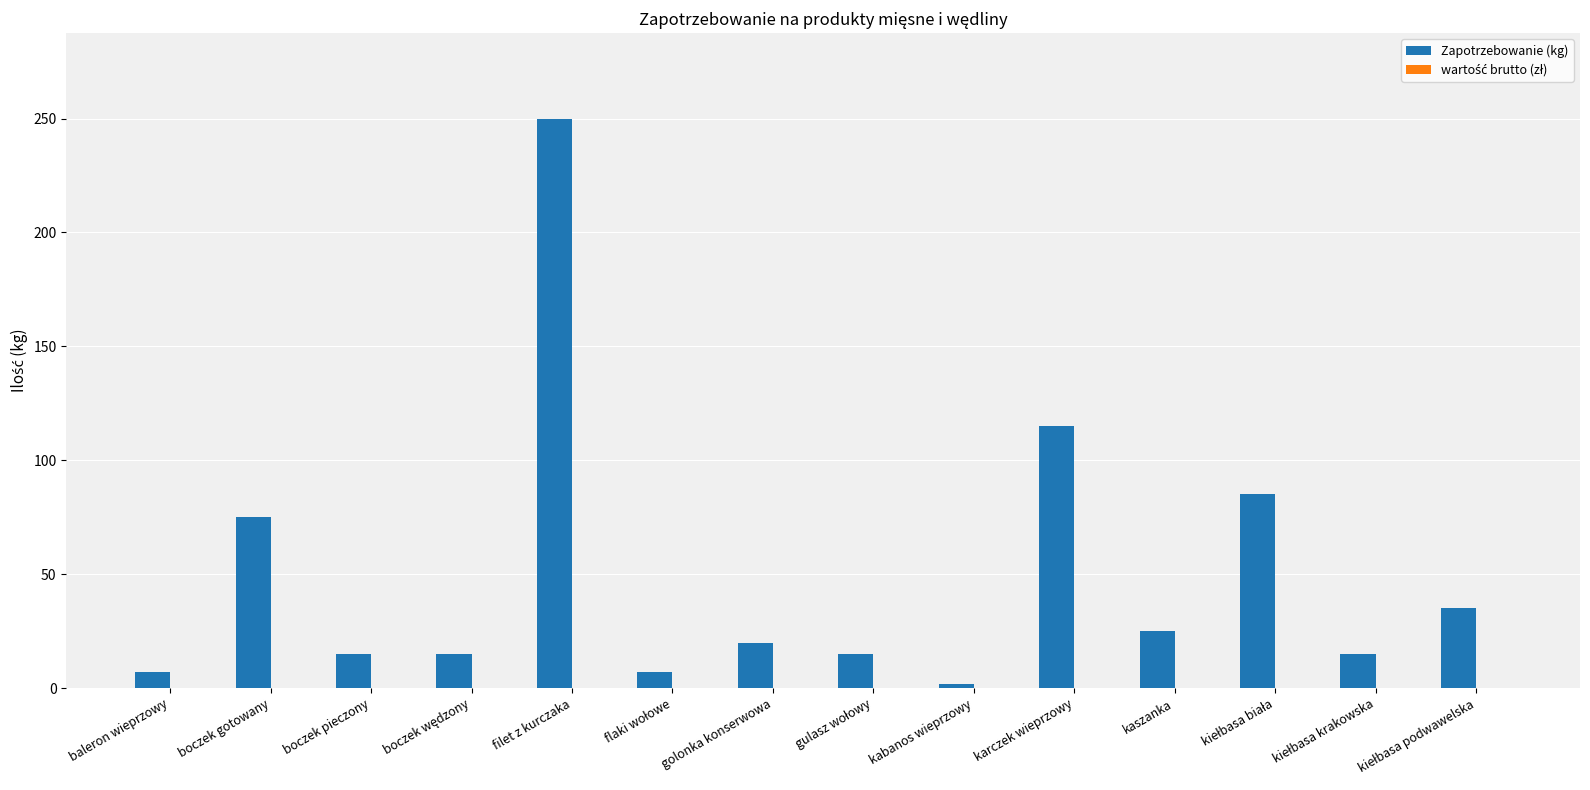

How many bars are there in total?

14